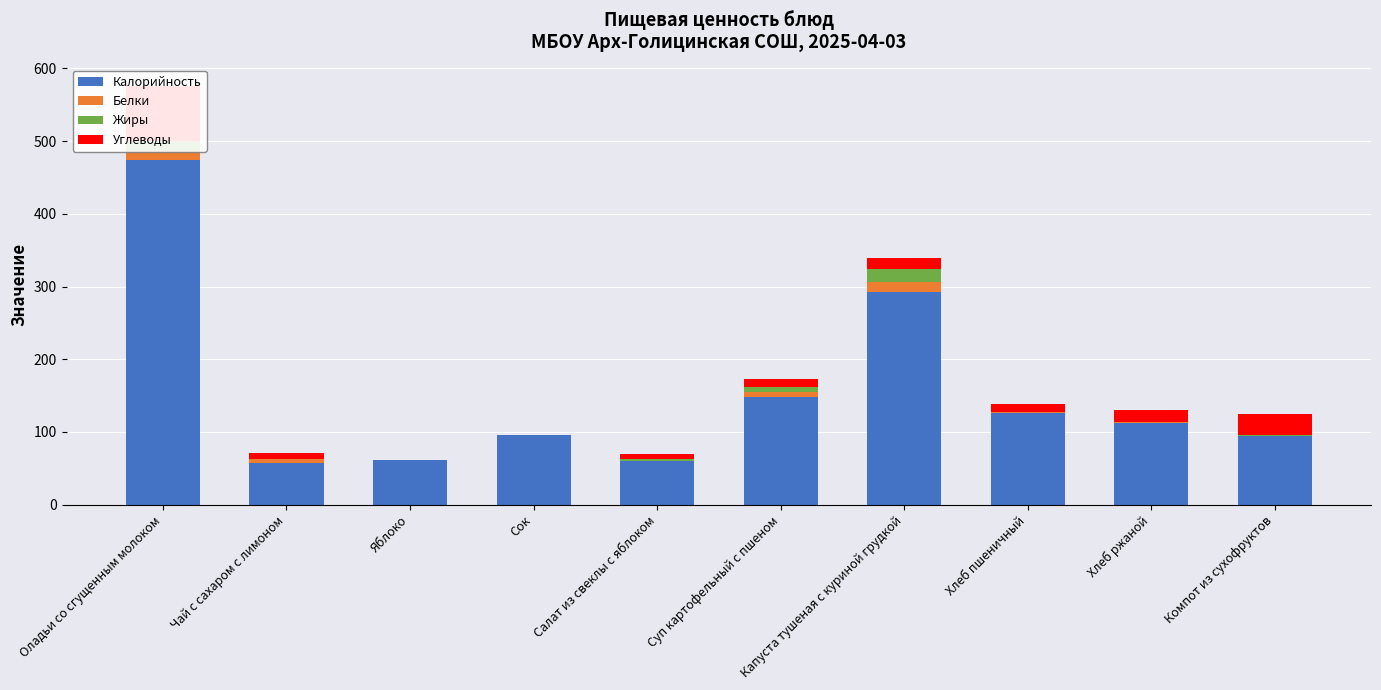

At which category does the chart reach its minimum across all series?

Яблоко